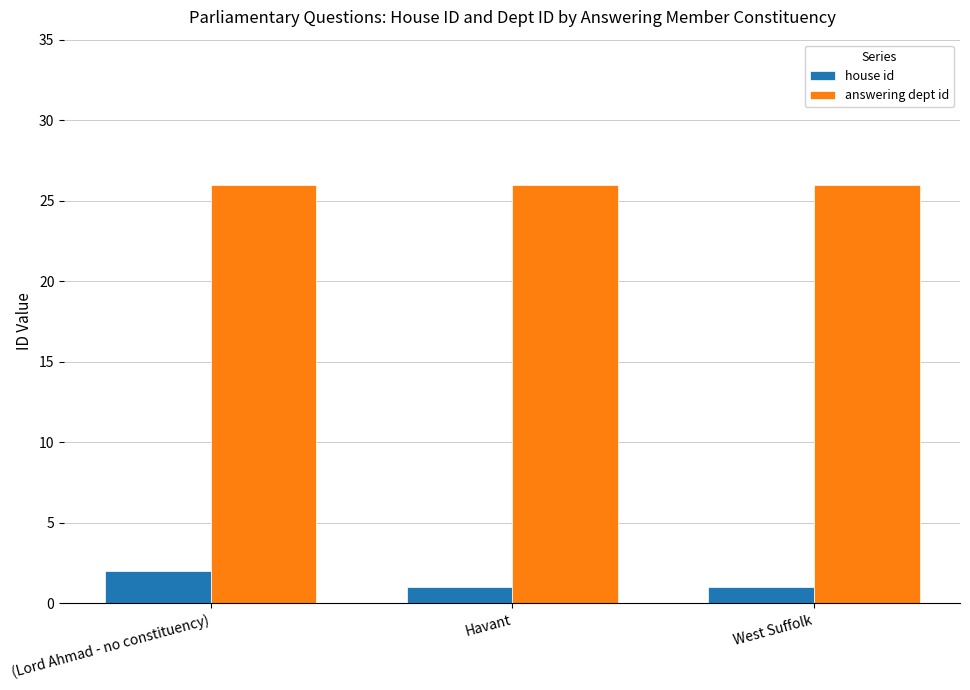

Reading right to left, what are all the values shown in this chart?

house id: West Suffolk=1	Havant=1	(Lord Ahmad - no constituency)=2
answering dept id: West Suffolk=26	Havant=26	(Lord Ahmad - no constituency)=26